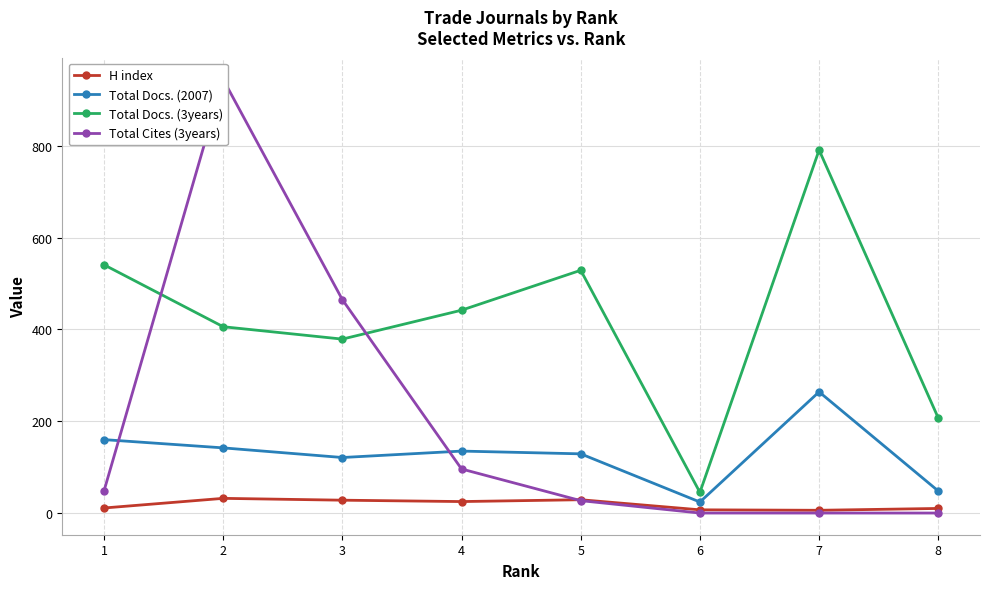

True or false: Total Docs. (2007) and H index intersect in this chart.

False